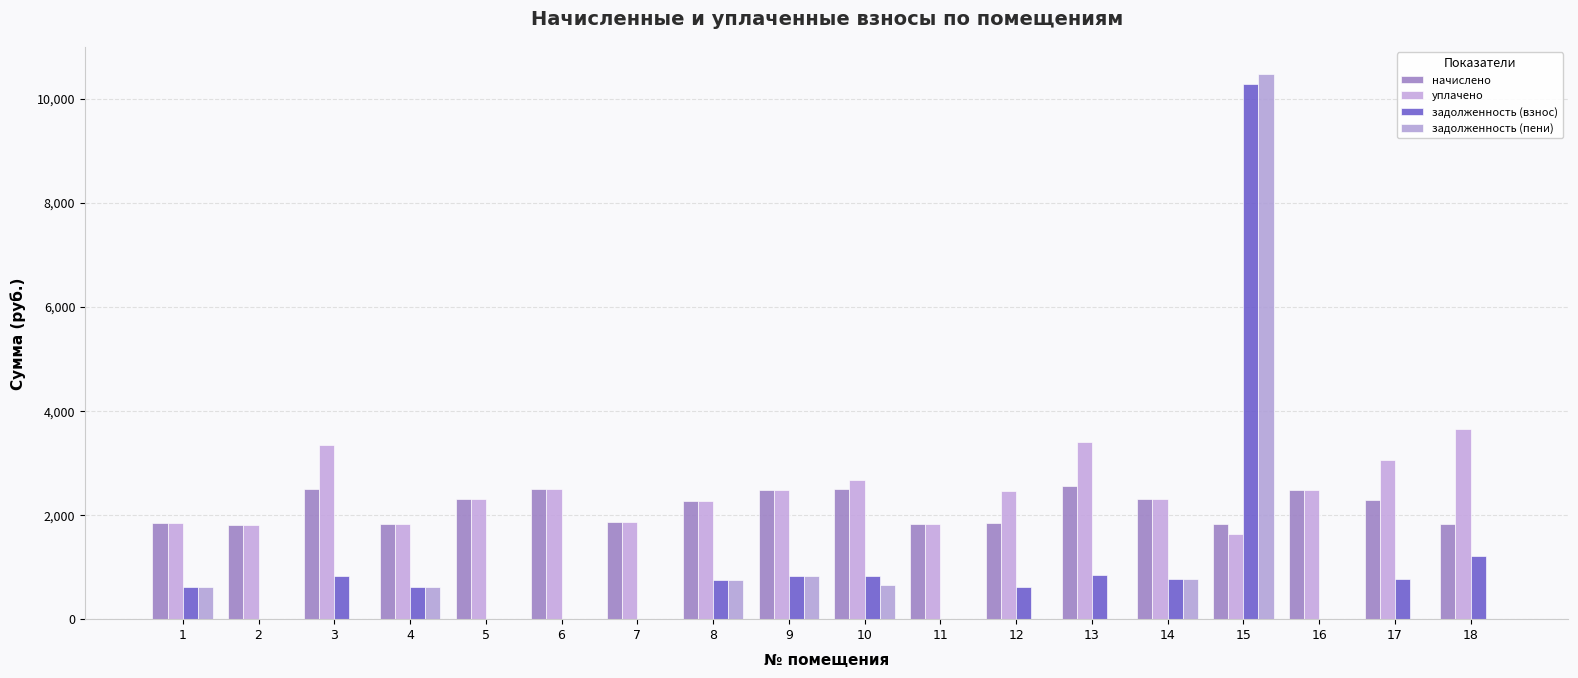

What is the sum of all начислено values?

38886.8